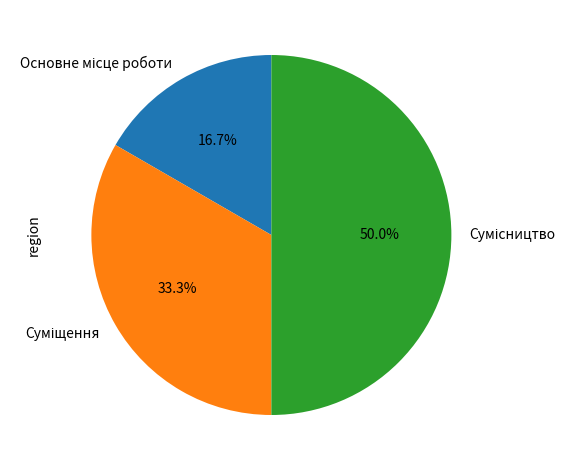

Count the number of slices in the pie.

3